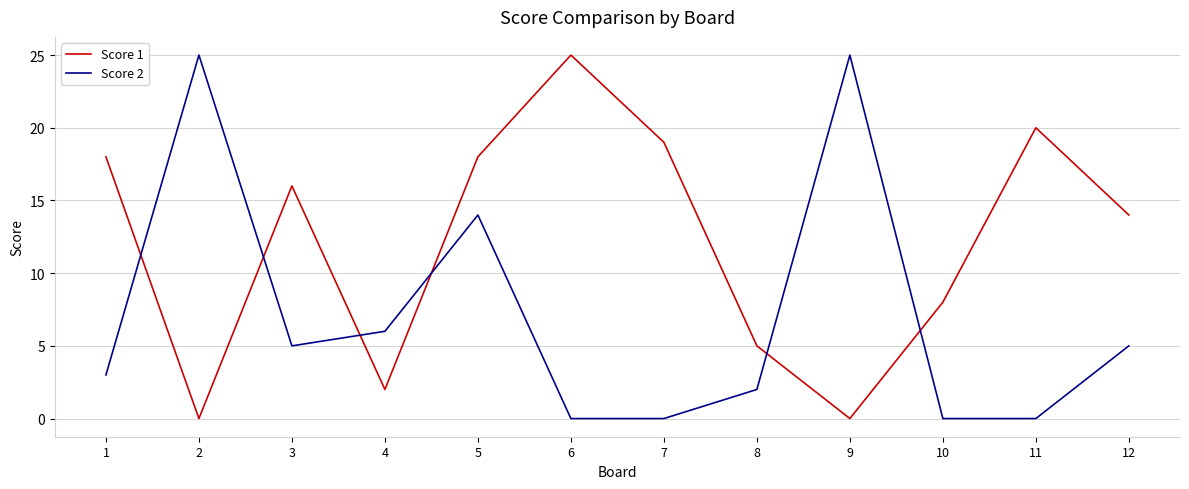

Which series ends up on top after the final intersection of Score 2 and Score 1?

Score 1